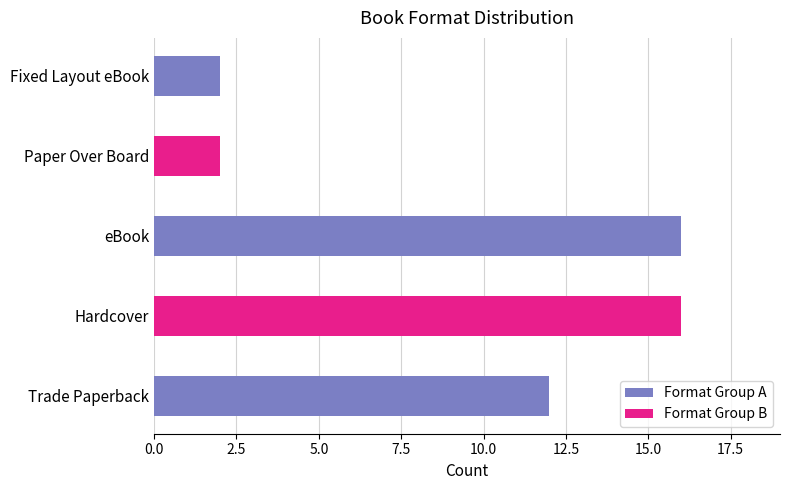

What is the label of the 1st bar from the left?

Trade Paperback